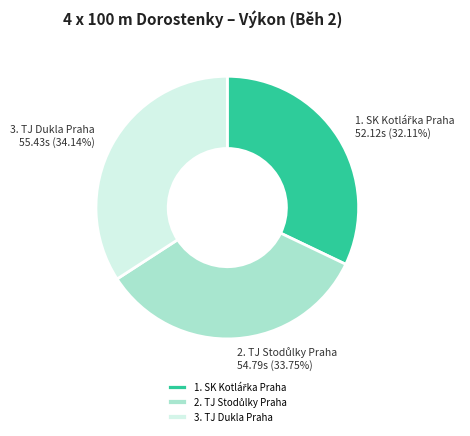

Is there any slice that represents more than half of the pie?

No